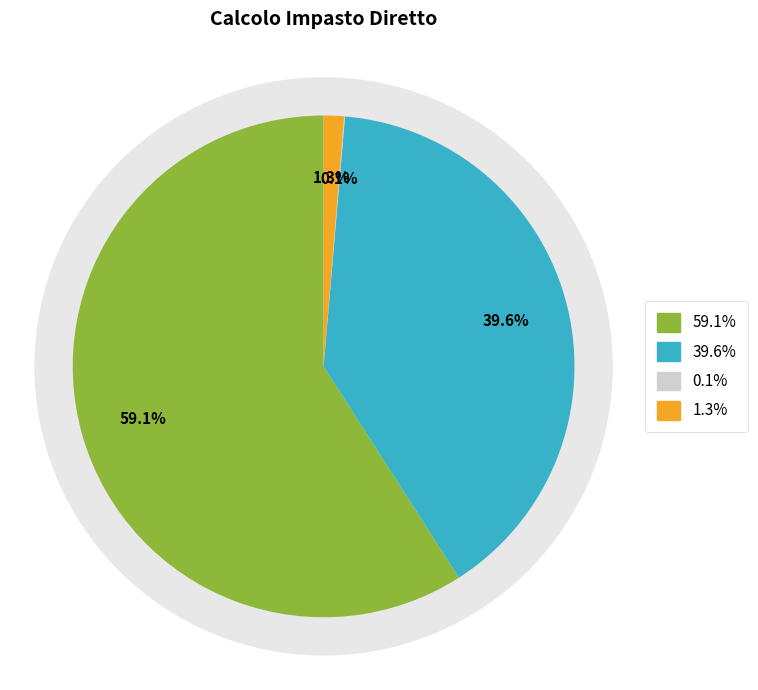

The Acqua slice represents 40% of the pie. True or false?

True